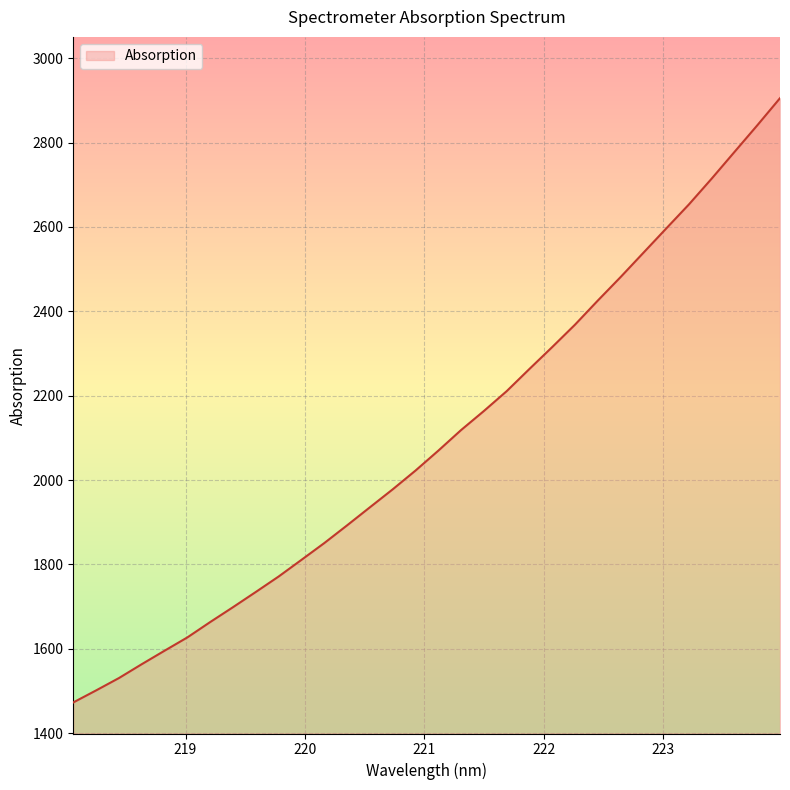

What is the difference between the maximum and minimum values?

1432.4